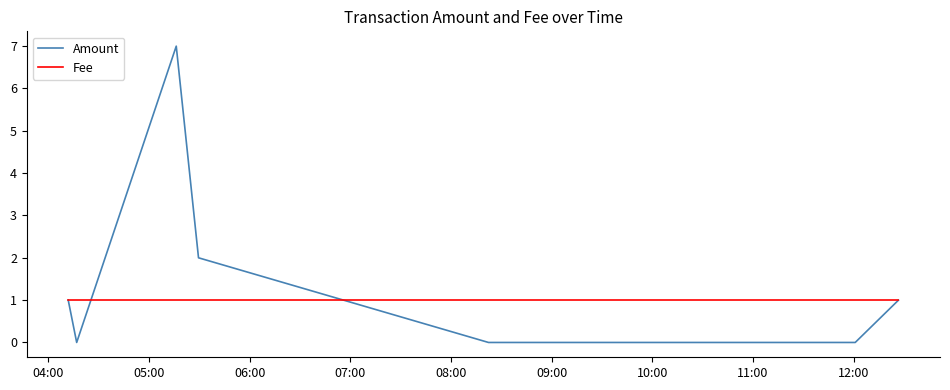

How many categories are shown in the chart?

7